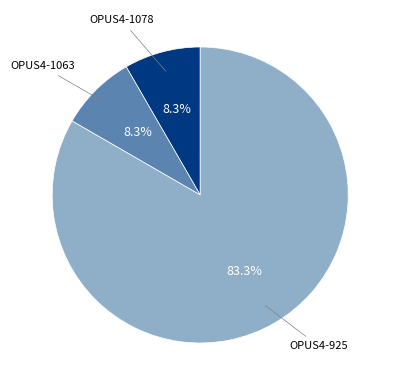

Is there any slice that represents more than half of the pie?

Yes